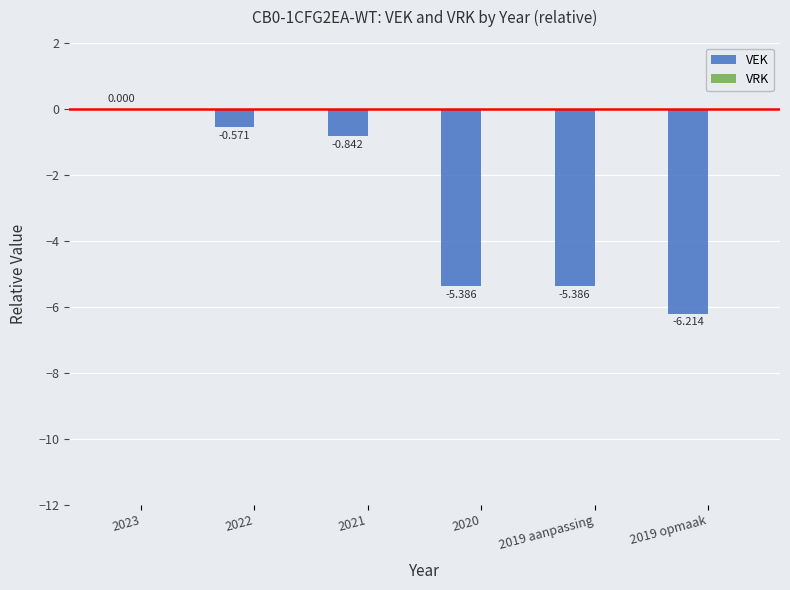

Reading left to right, list all the values displayed in this chart.

VEK: 0.0	-0.6	-0.8	-5.4	-5.4	-6.2
VRK: 0.0	0.0	0.0	0.0	0.0	0.0